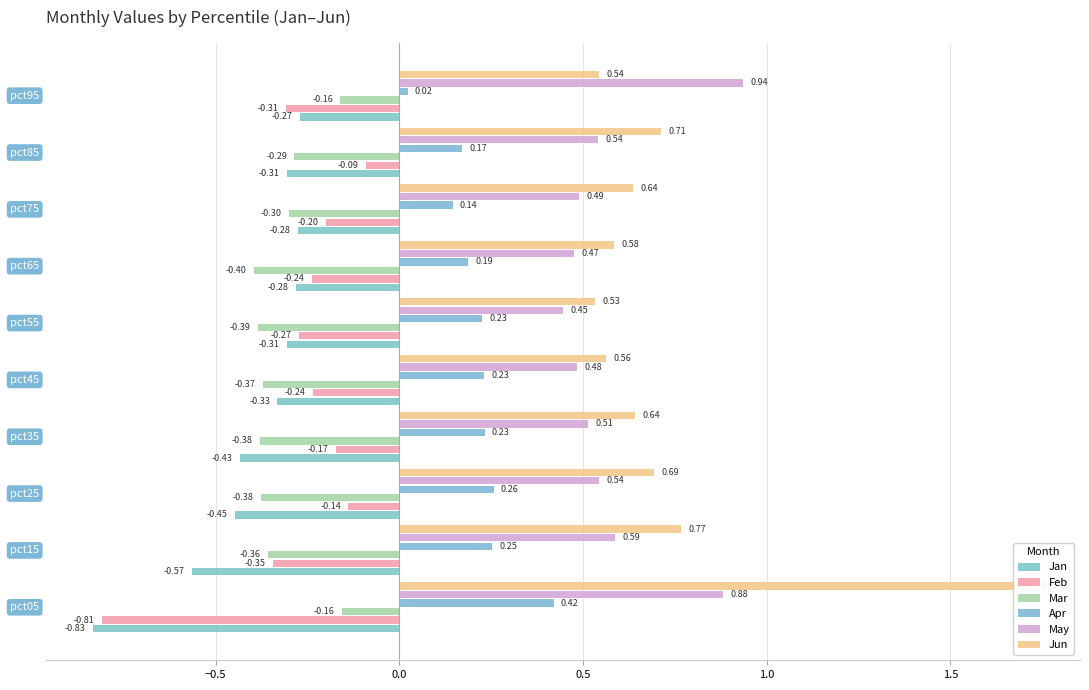

What is the difference between the highest and lowest values at 0.5?

1.1